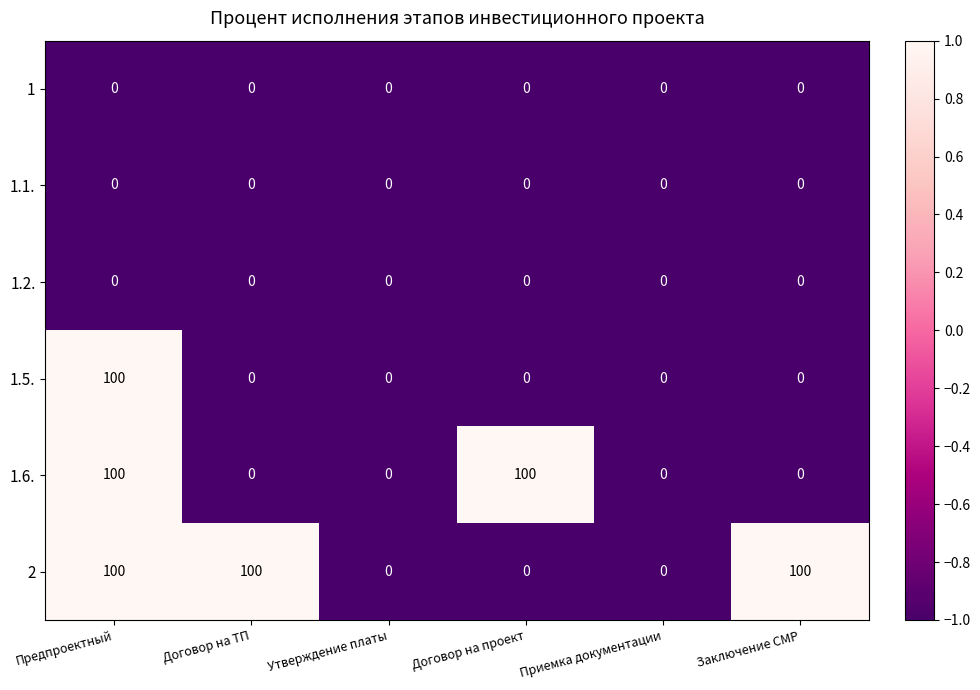

What value does the 2 series have at Договор на ТП, to the nearest 10?

100